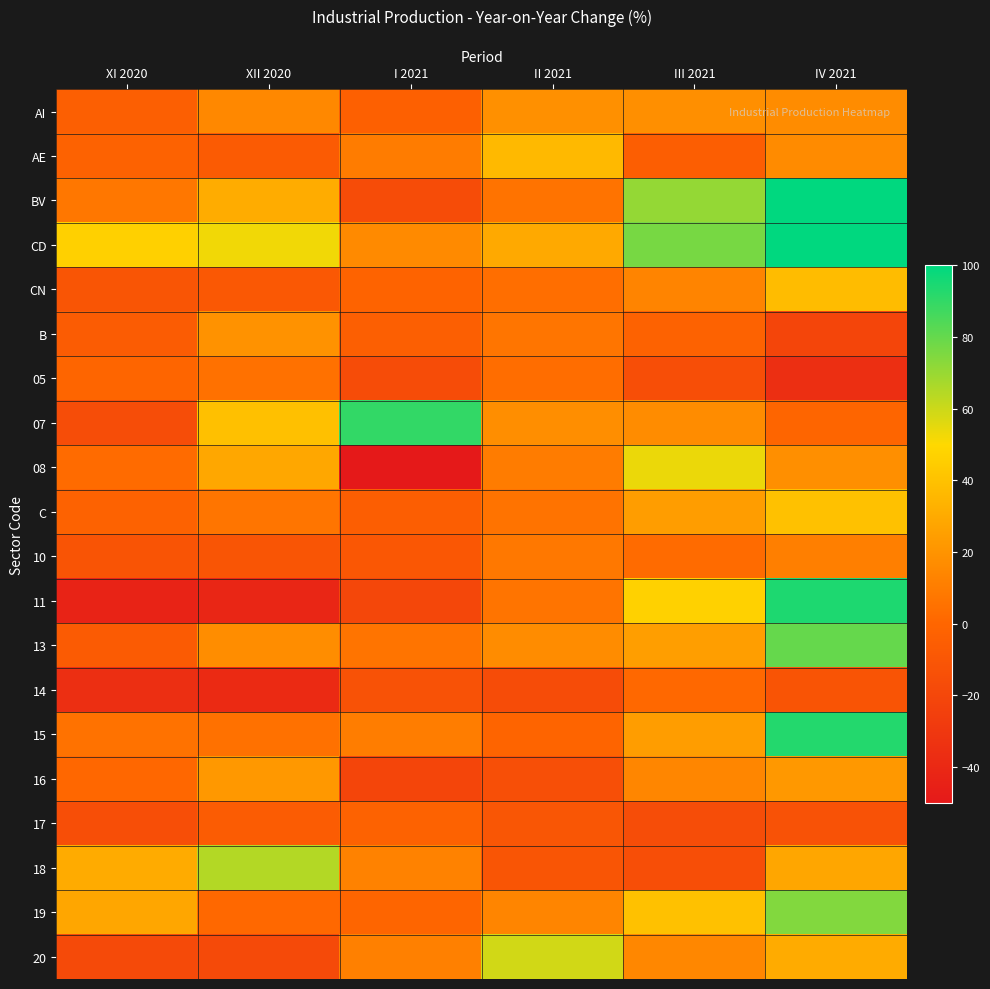

How many data points does each series have?

6